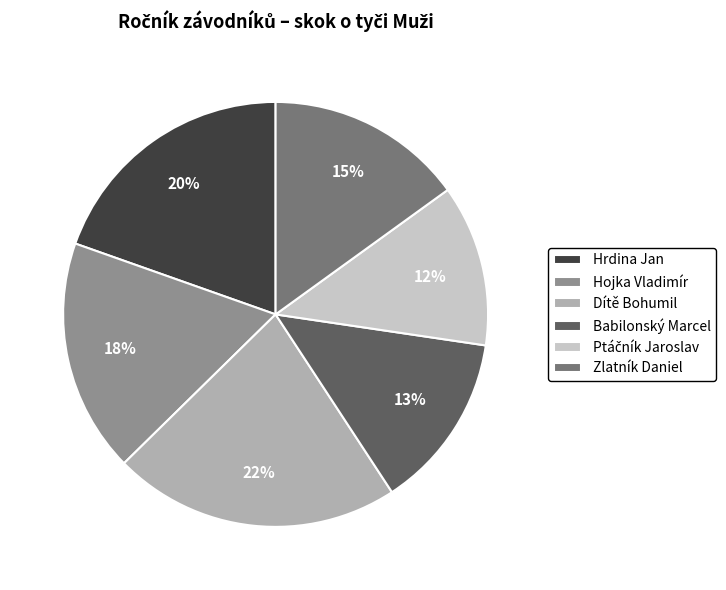

What percentage is the Babilonský Marcel slice, to the nearest percent?

13%